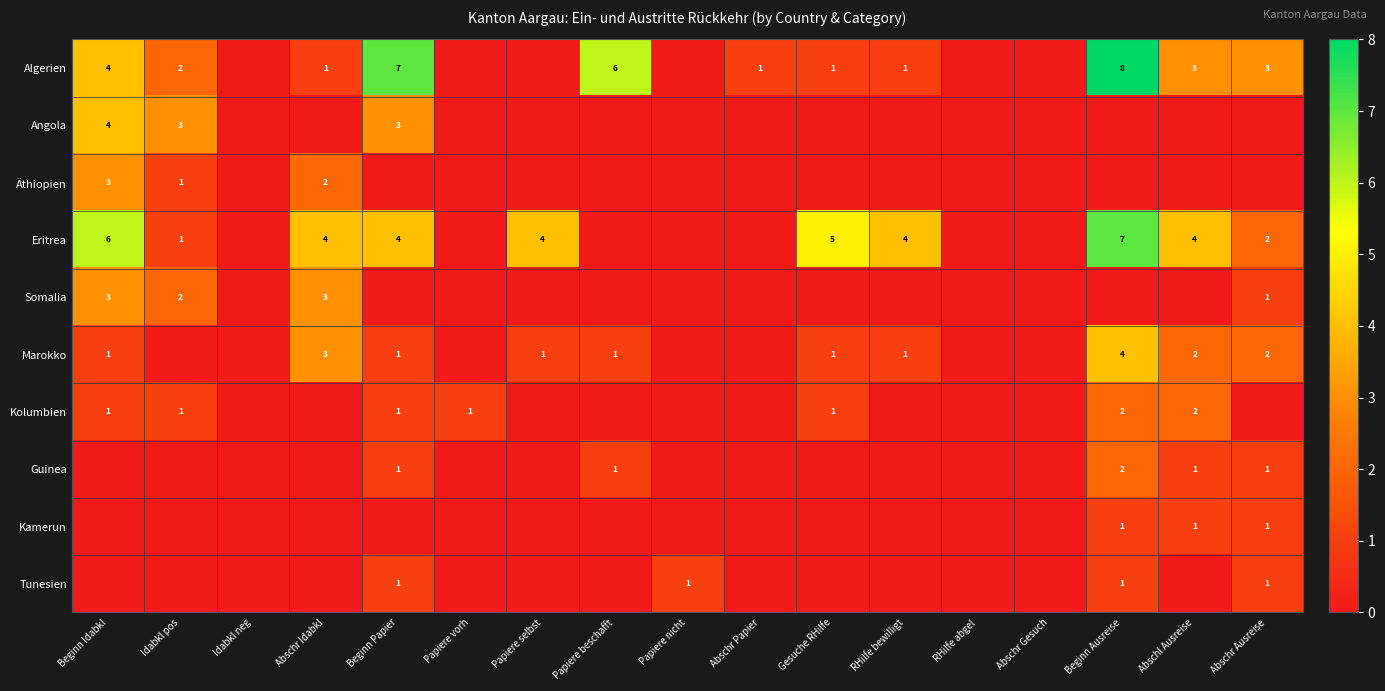

Is it true that Kamerun equals 0 at Abschr Ausreise?

False